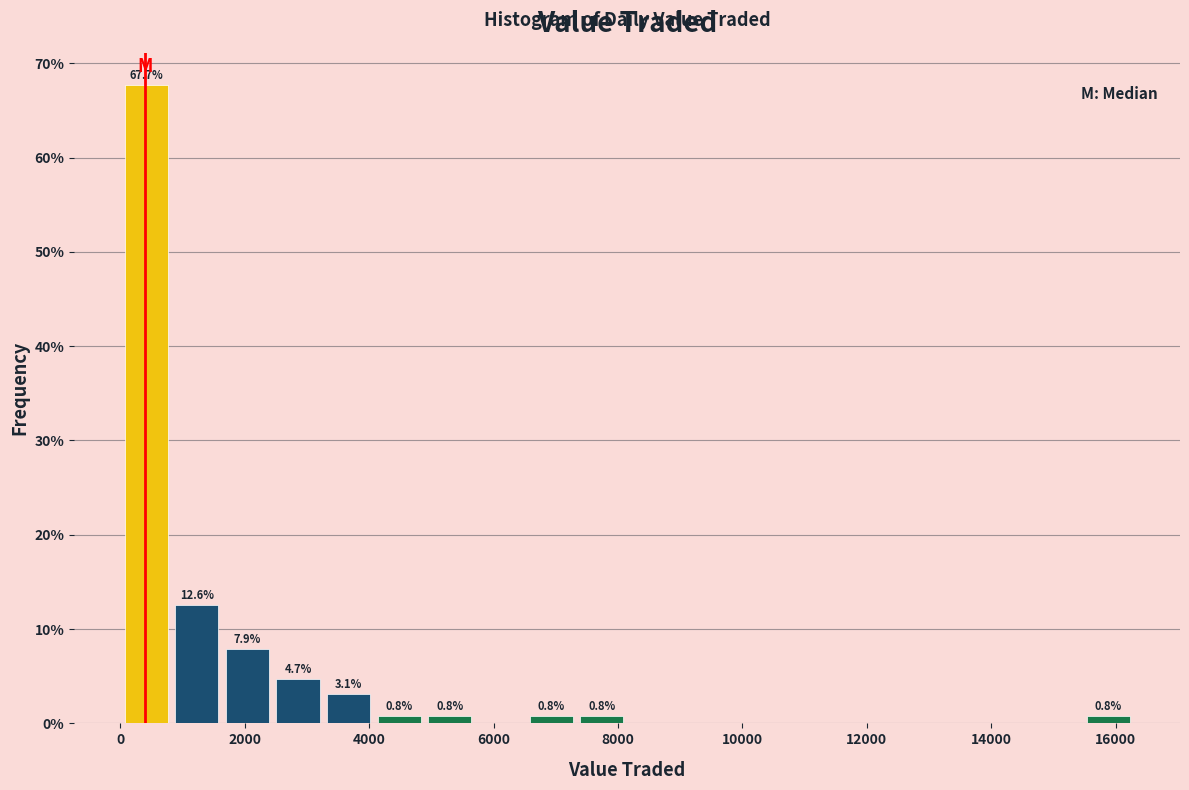

Which range on the x-axis has the tallest bar?

0 to 800